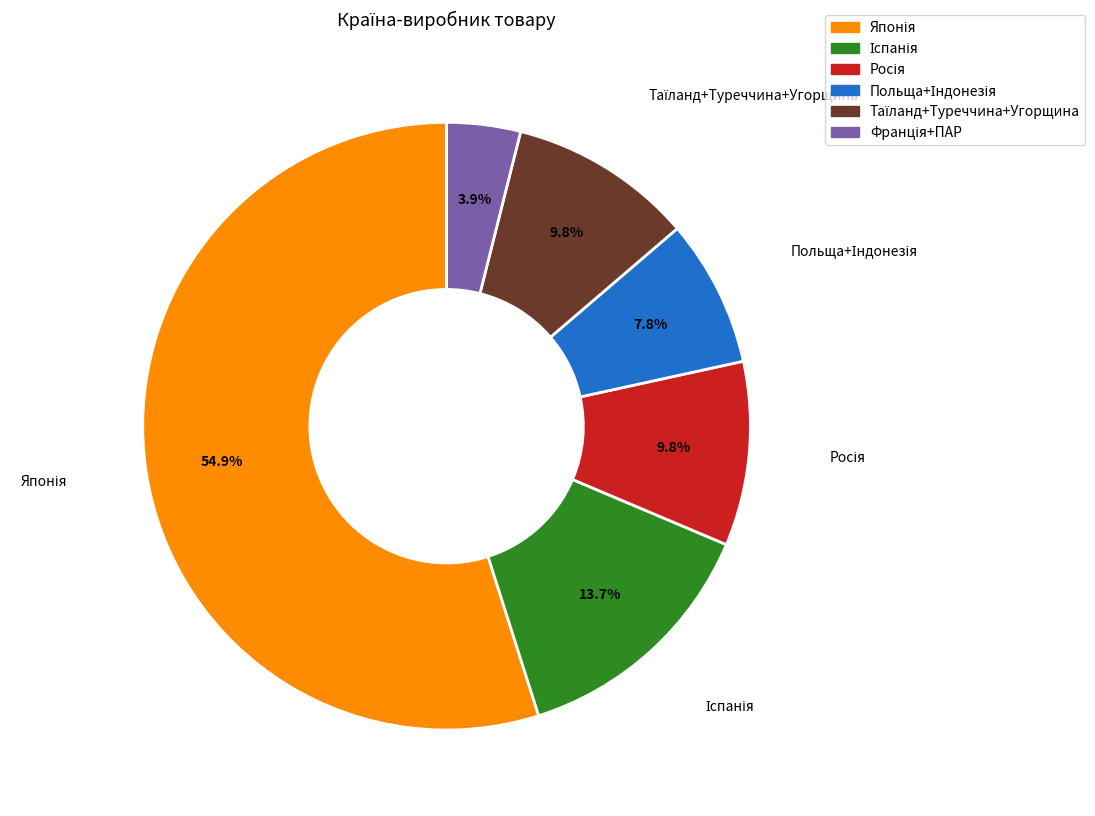

Is there any slice that represents more than half of the pie?

Yes